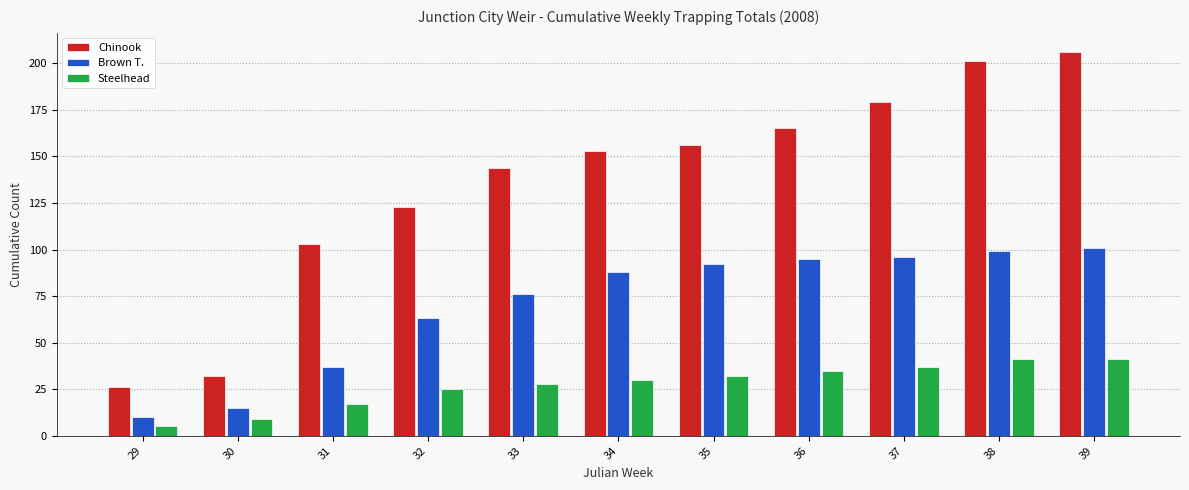

True or false: Steelhead has a value of 32 at 35.

True